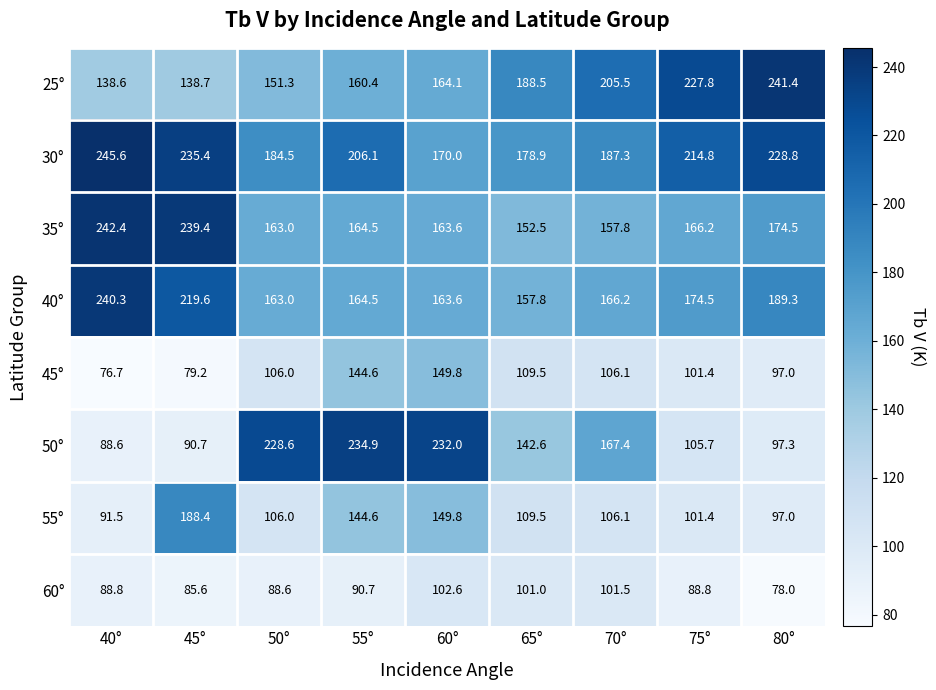

Is it true that 60° equals 88.8 at 40°?

True